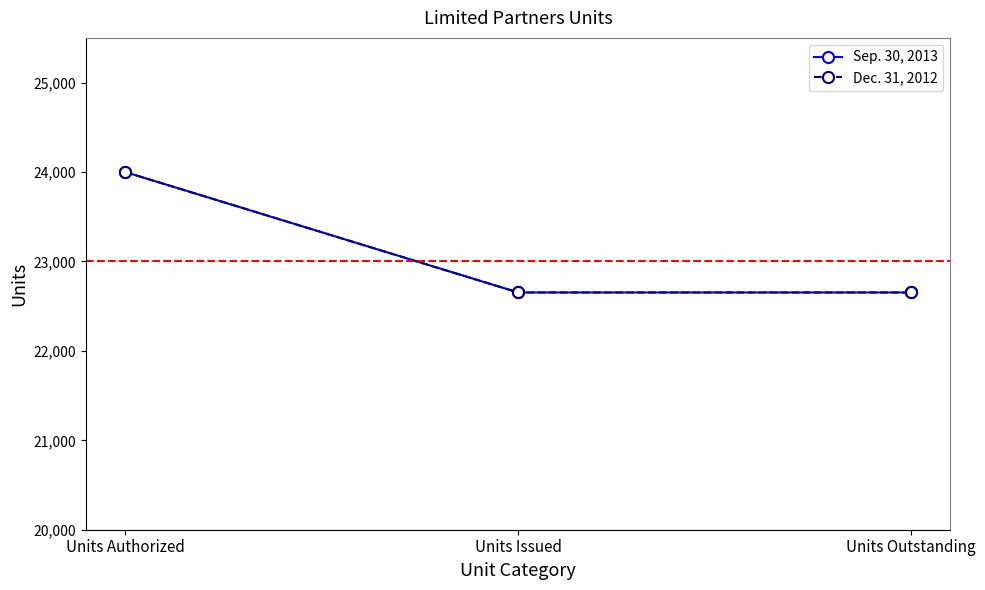

Reading left to right, what are all the values shown in this chart?

Sep. 30, 2013: Units Authorized=24000	Units Issued=22653	Units Outstanding=22653
Dec. 31, 2012: Units Authorized=24000	Units Issued=22653	Units Outstanding=22653